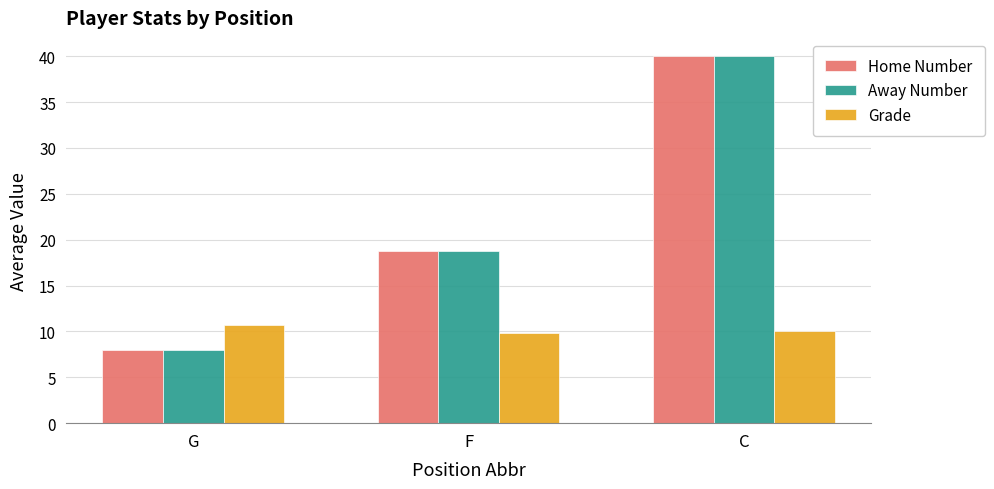

Reading left to right, list all the values displayed in this chart.

Home Number: 8.0	18.8	40.0
Away Number: 8.0	18.8	40.0
Grade: 10.7	9.8	10.0